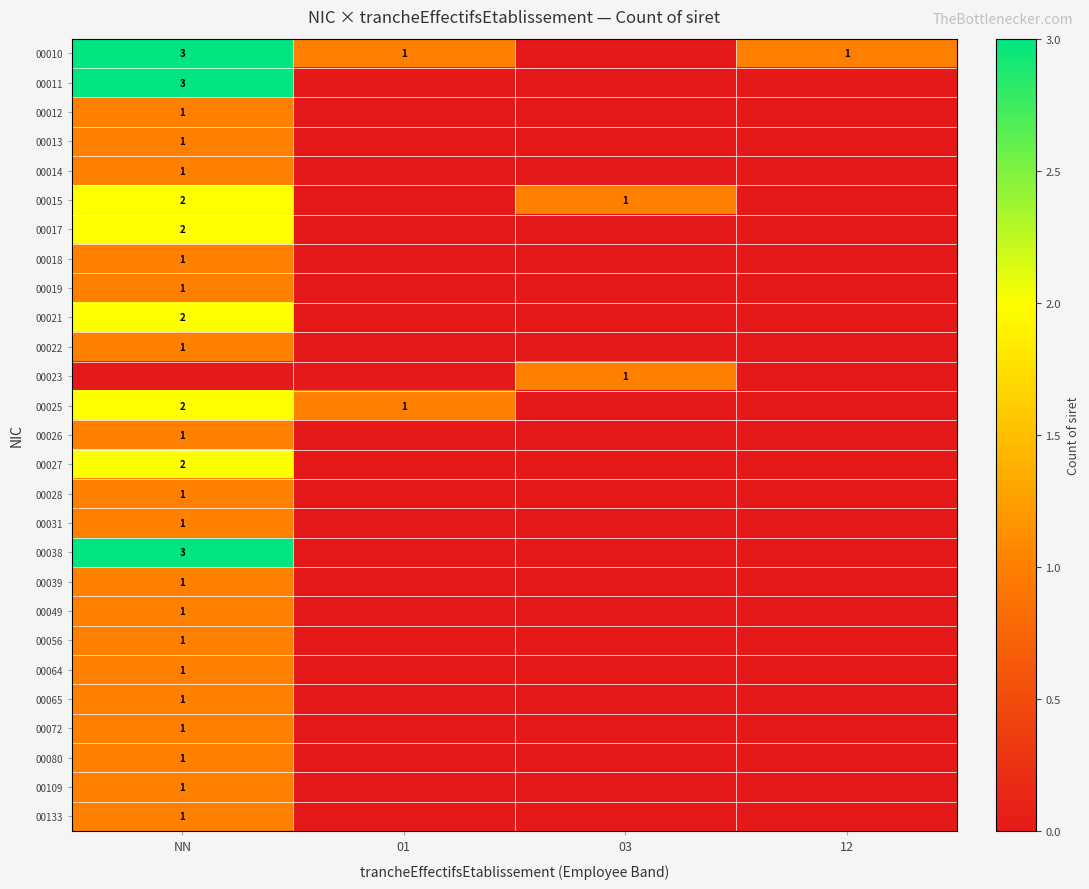

Count the number of data series in this chart.

27